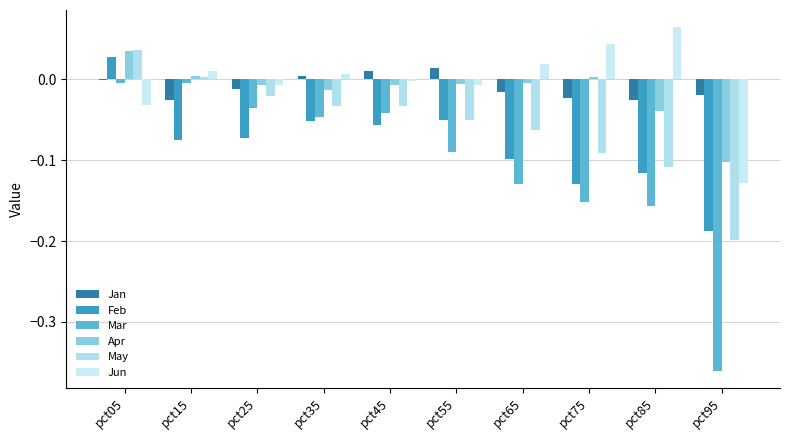

What is the sum of the Mar values at pct35 and pct75?

-0.2